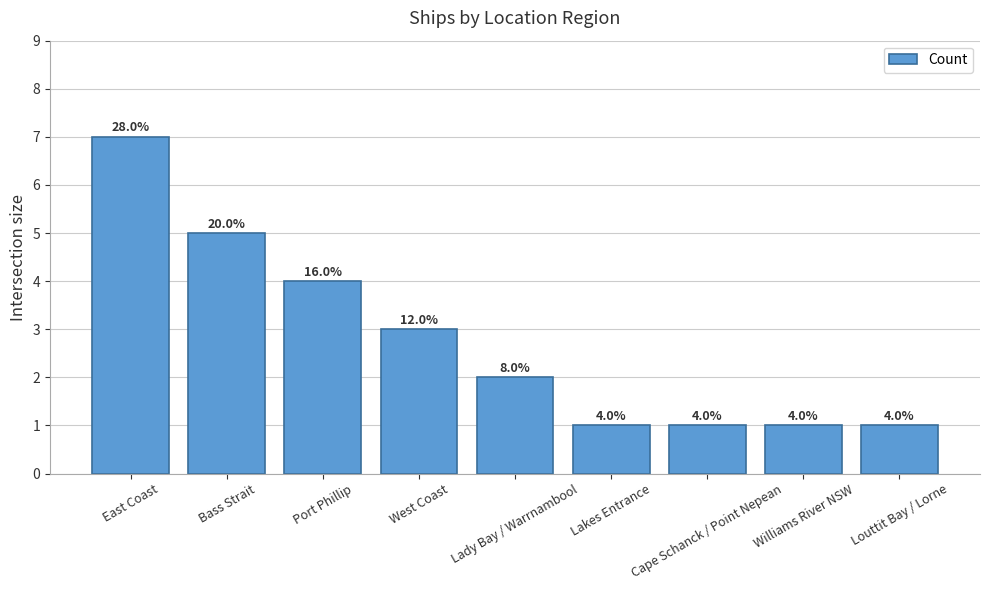

What is the maximum value shown in the chart?

7